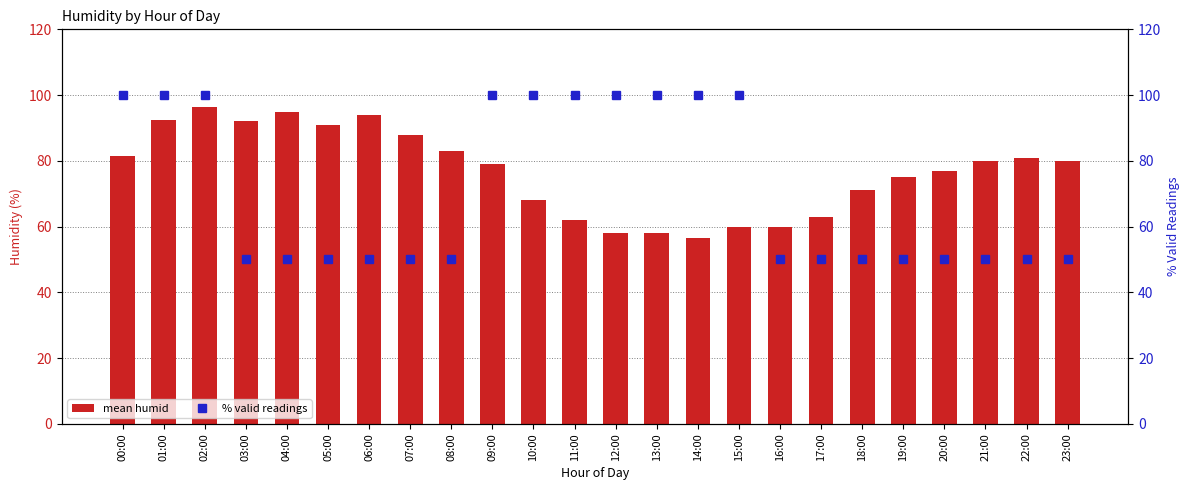

What is the sum of all % valid readings values?

1700.0